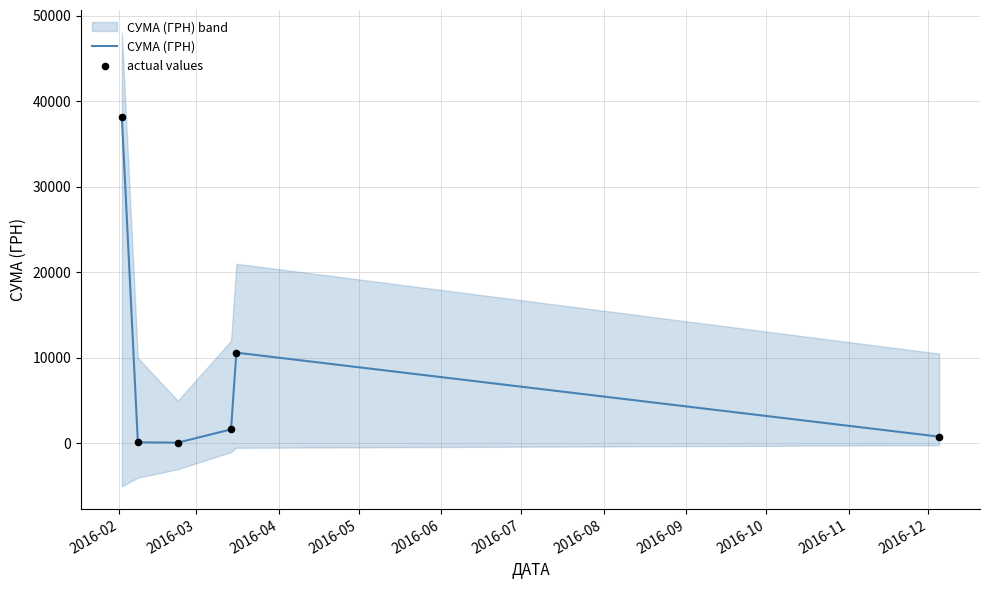

At how many categories does at least one series exceed 14362?

1